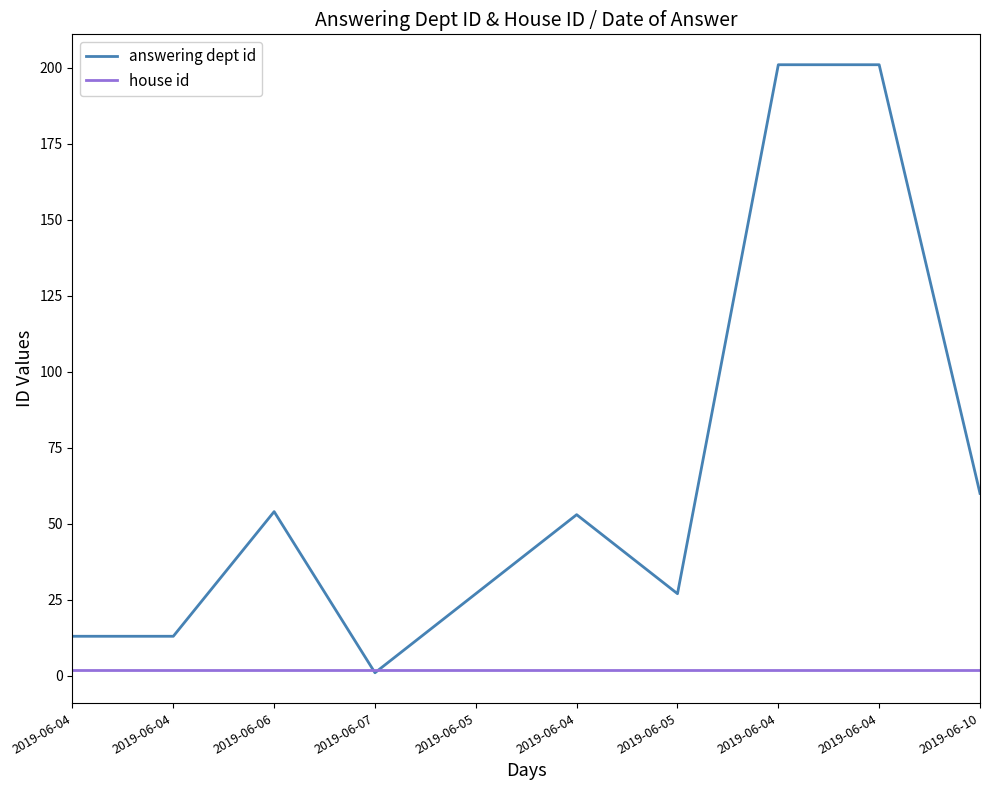

What are all the series names shown in the legend?

answering dept id, house id